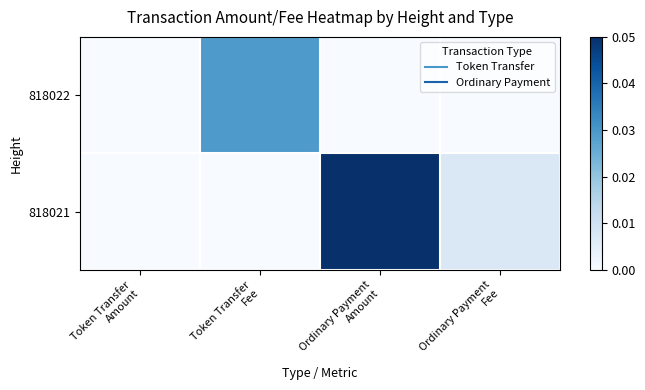

Which category has the lowest value across all series?

Token Transfer
Amount